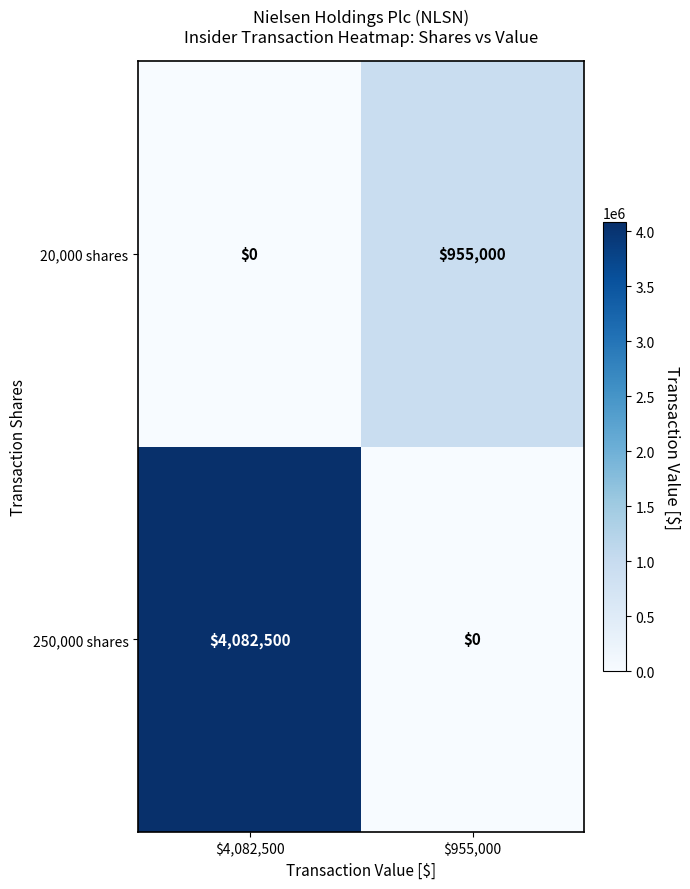

What is the difference between the maximum and minimum values in the 20,000 shares series?

955000